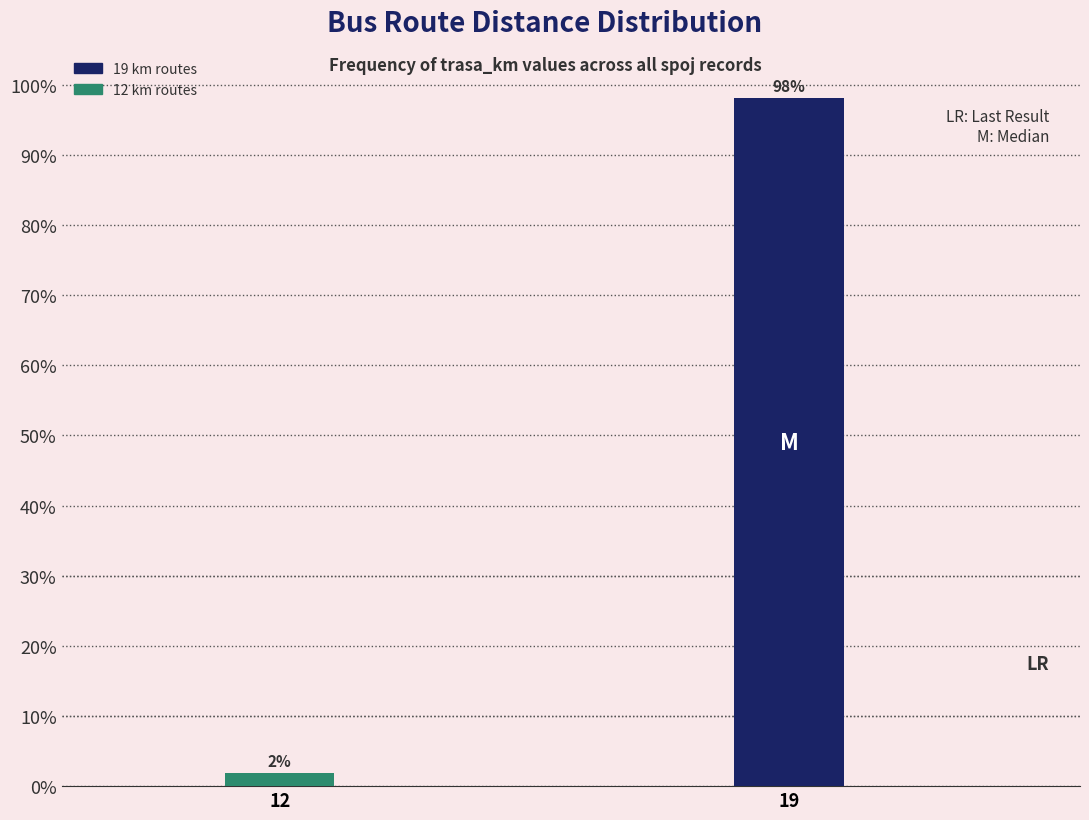

List the labels in order of value, largest first.

19, 12